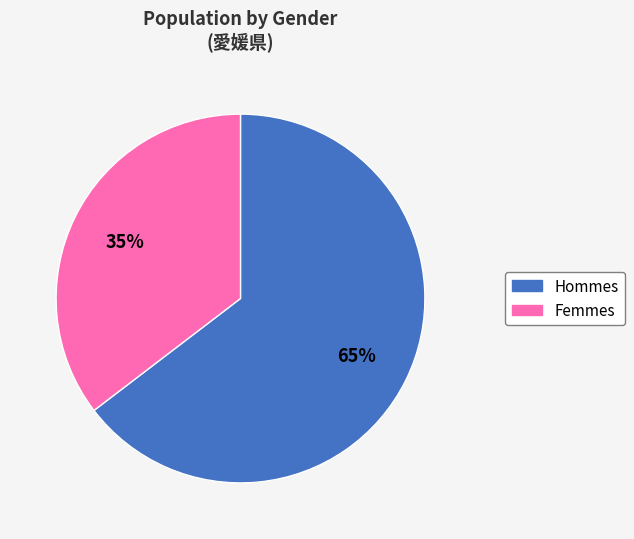

Does any single category account for the majority?

Yes